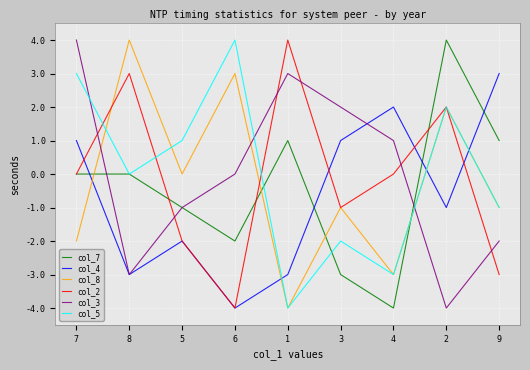

What is the difference between the highest and lowest values at 2?

8